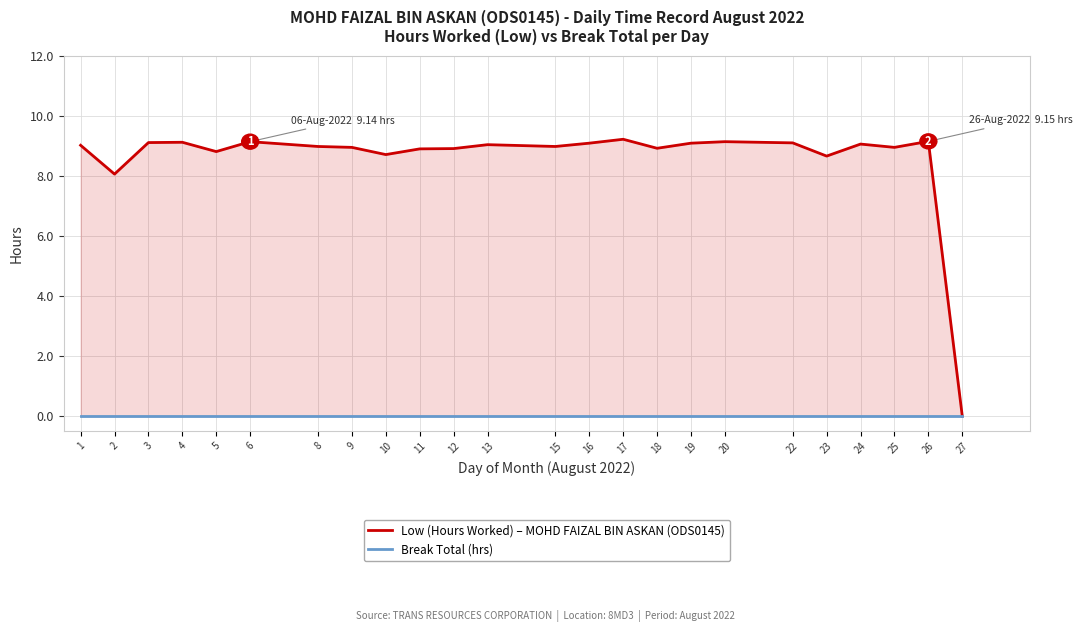

Is it true that Low (Hours Worked) – MOHD FAIZAL BIN ASKAN (ODS0145) equals 3.8 at 27?

False